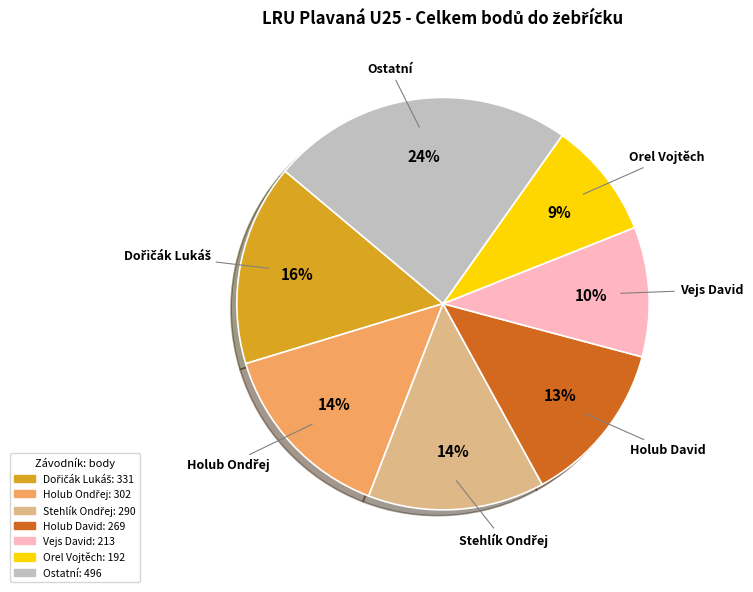

Is there any slice that represents more than half of the pie?

No